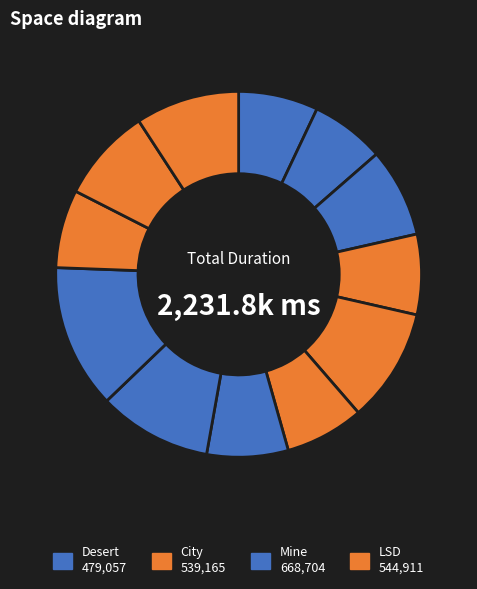

To the nearest percent, what is the average slice percentage?

8%